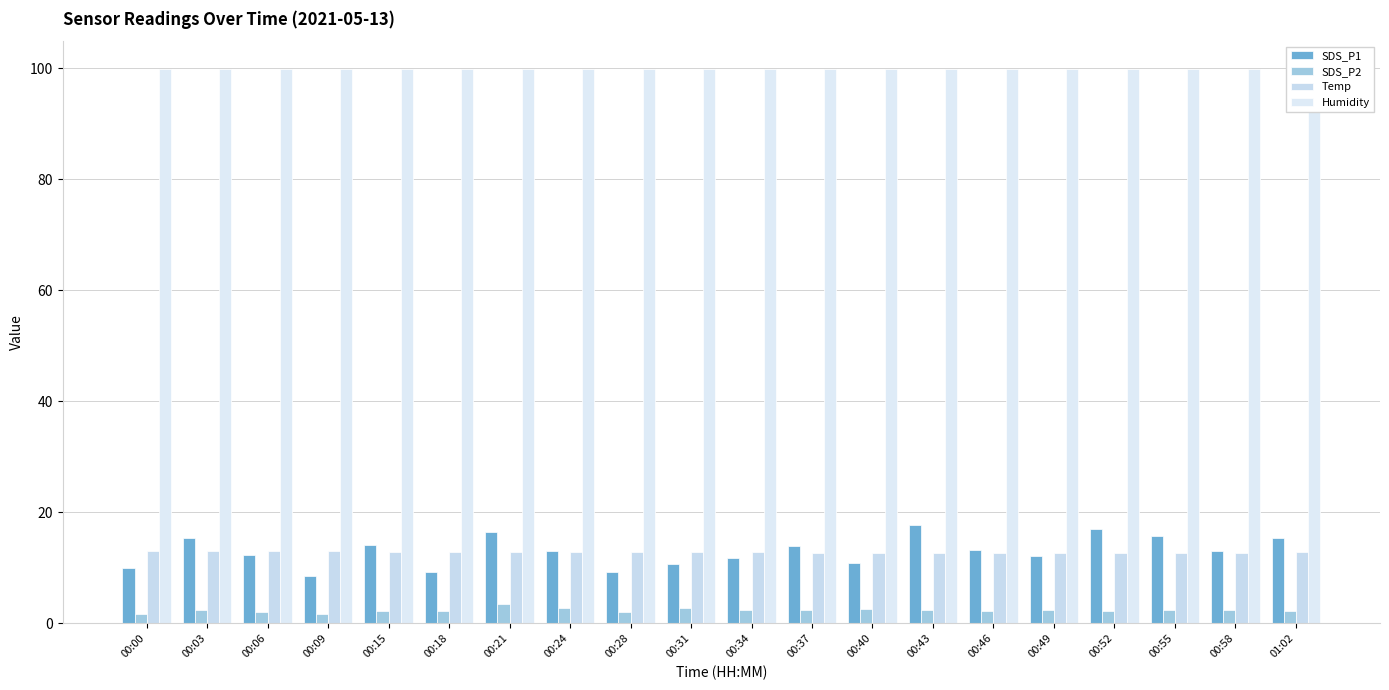

The SDS_P2 series shows 2.2 at 00:15. True or false?

True